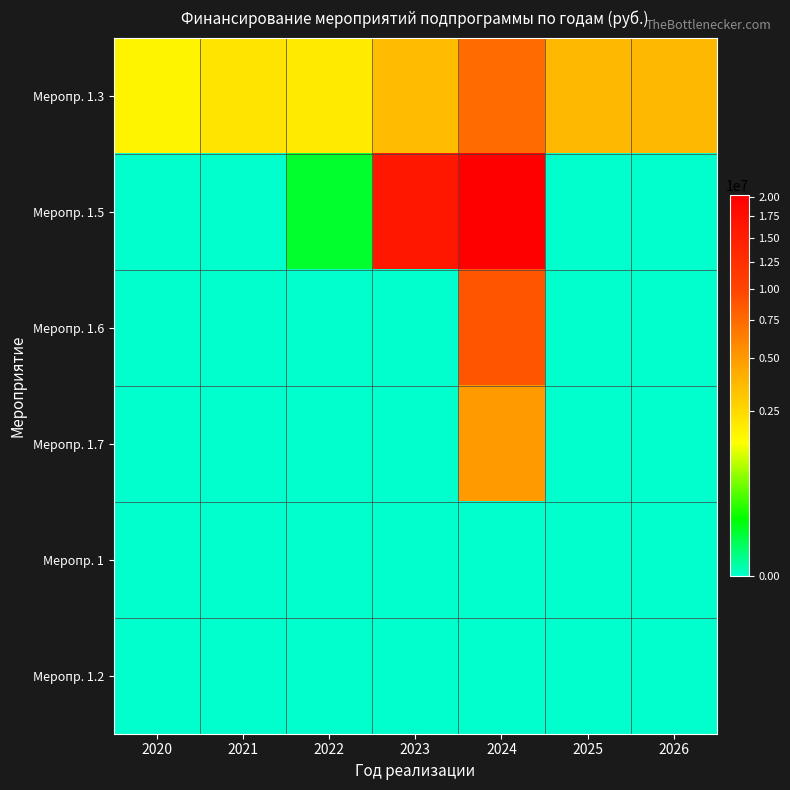

Between 2023 and 2024, which series saw the biggest shift?

Меропр. 1.6